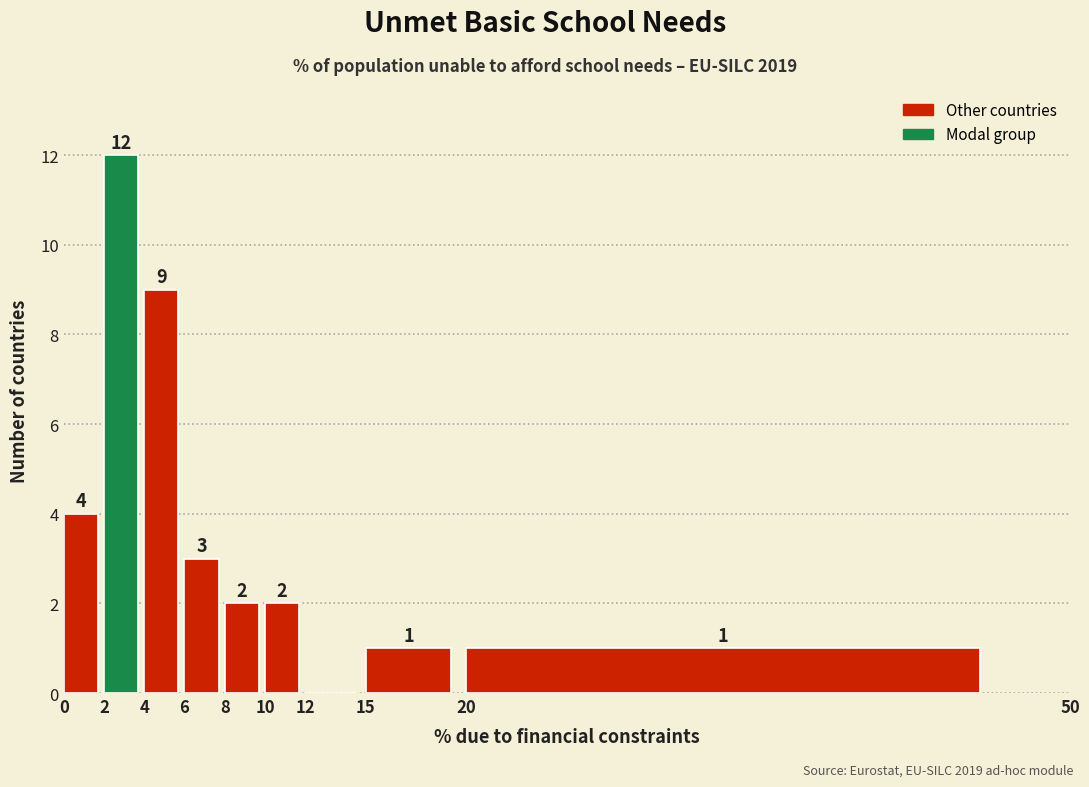

Which range on the x-axis has the tallest bar?

2 to 4